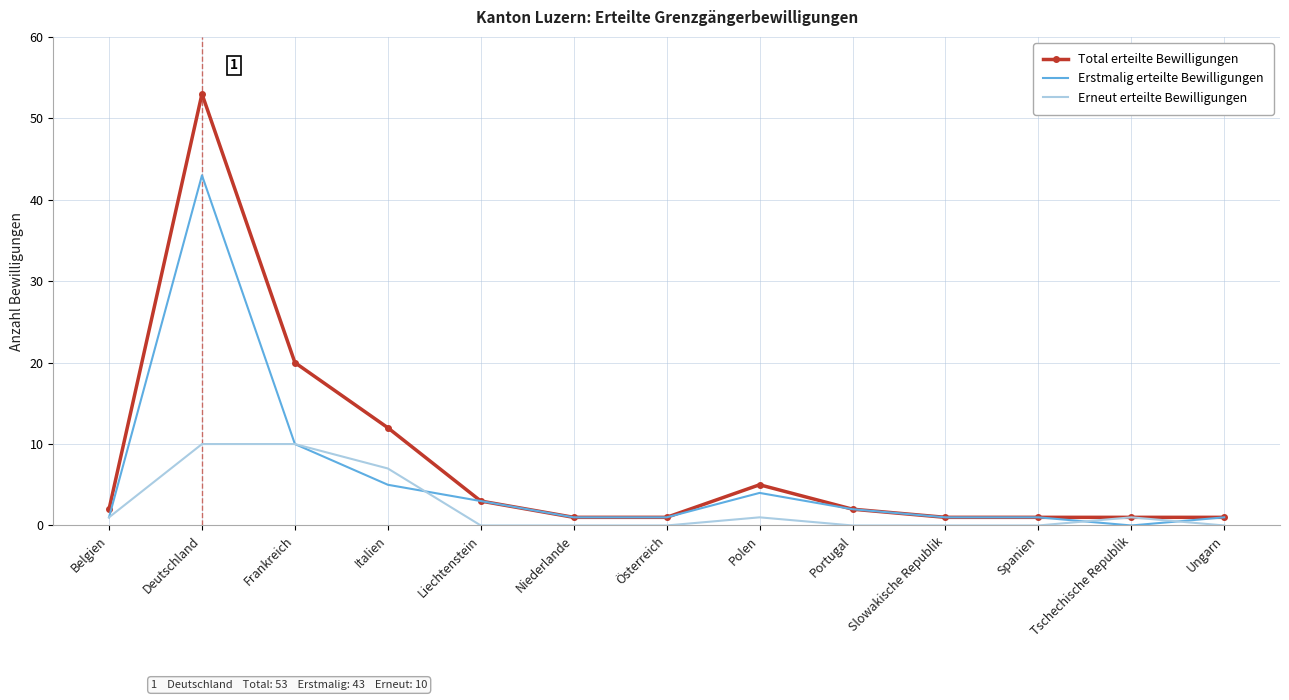

List the series in order of their peak value, highest first.

Total erteilte Bewilligungen, Erstmalig erteilte Bewilligungen, Erneut erteilte Bewilligungen